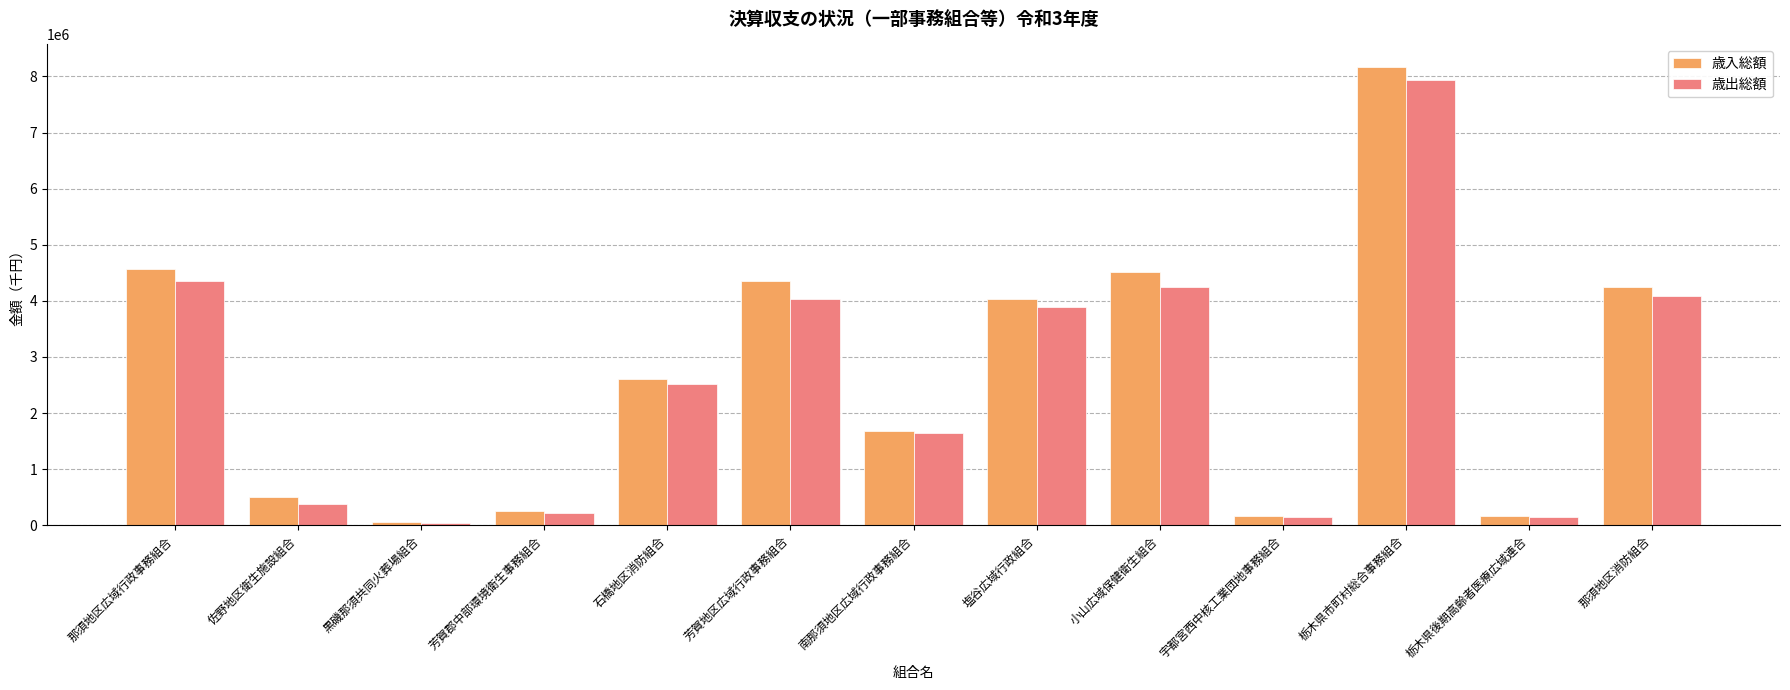

What is the sum of the 歳入総額 values at 佐野地区衛生施設組合 and 石橋地区消防組合?

3099484